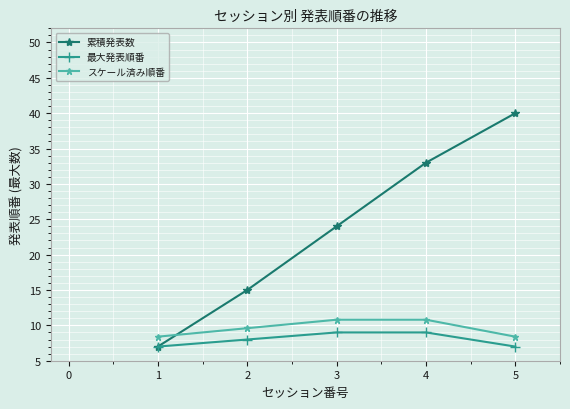

True or false: スケール済み順番 and 累積発表数 cross at least once.

True